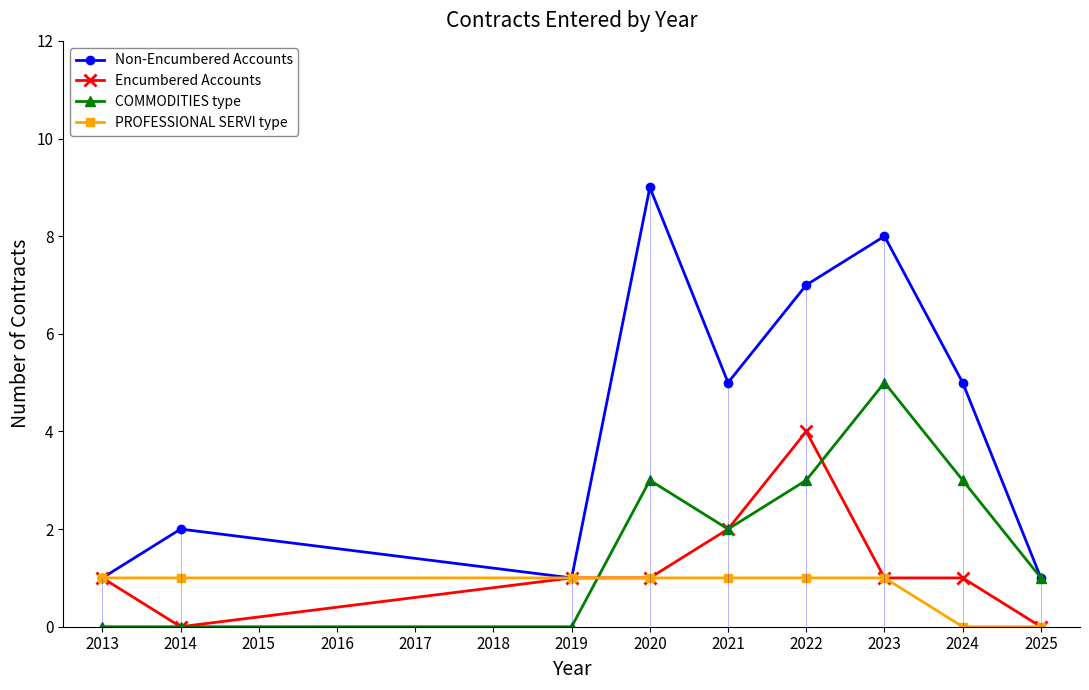

Where is the first local minimum for Non-Encumbered Accounts?

2019